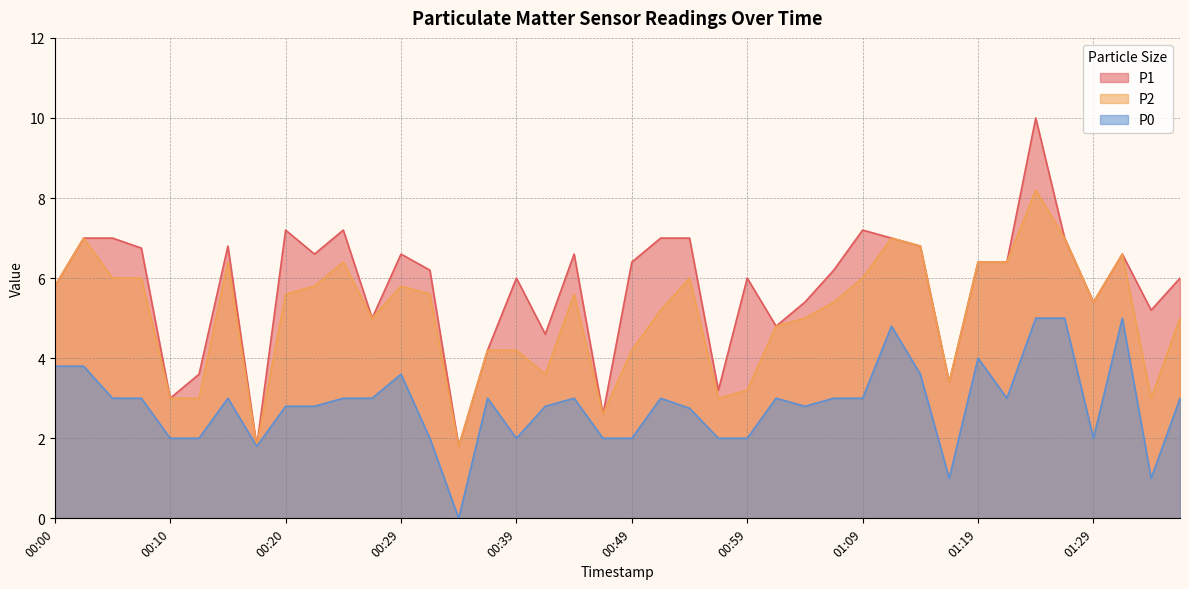

How many lines are shown in the chart?

3